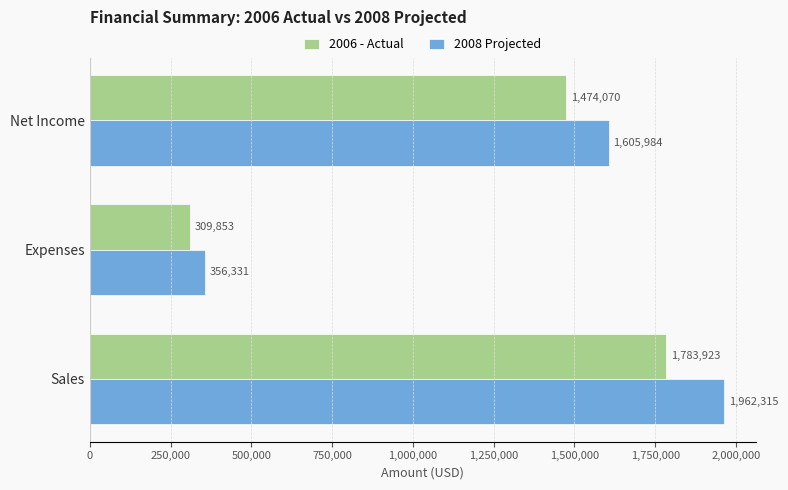

Where is 2006 - Actual nearest to the value 1046888?

Net Income